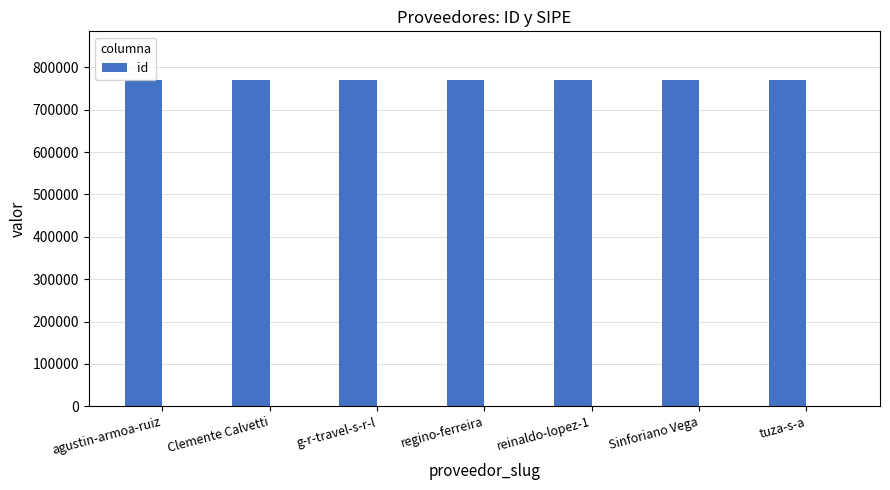

What is the greatest value displayed?

769658